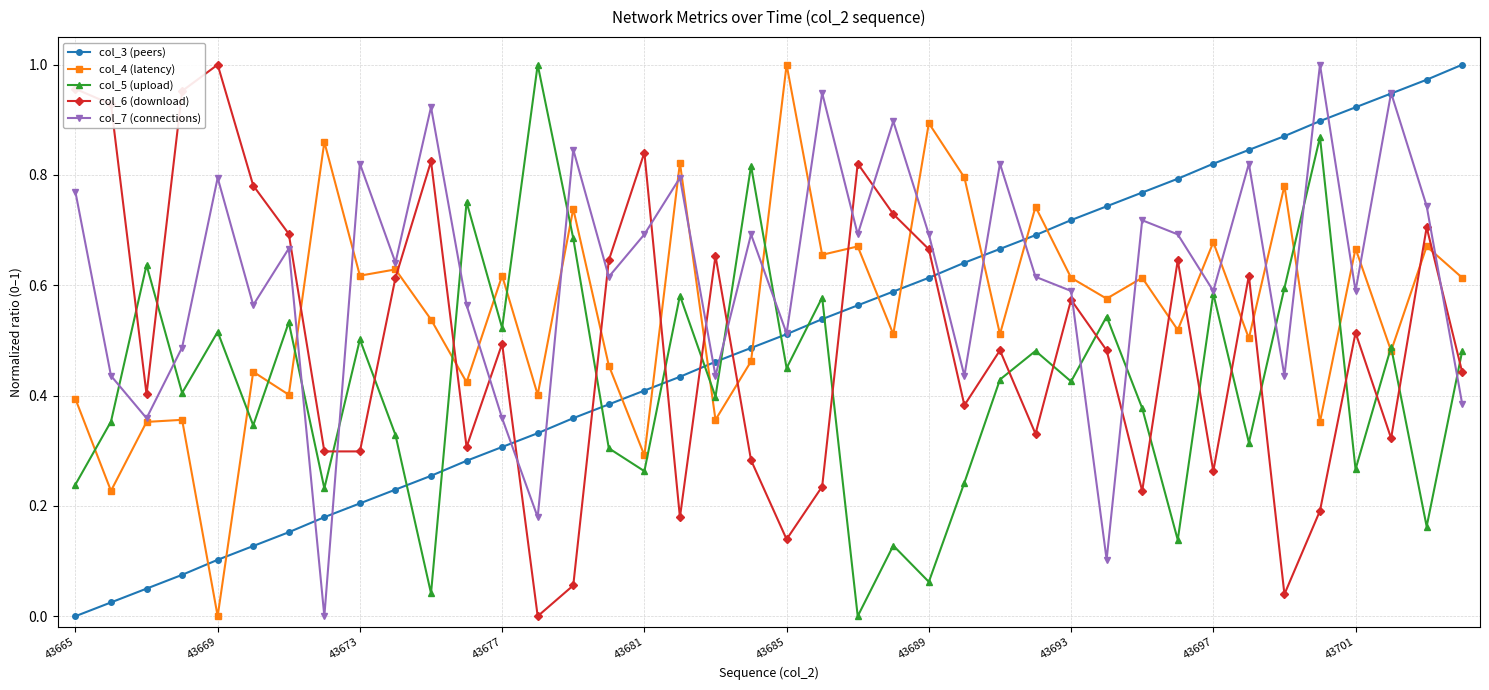

How many lines are shown in the chart?

5